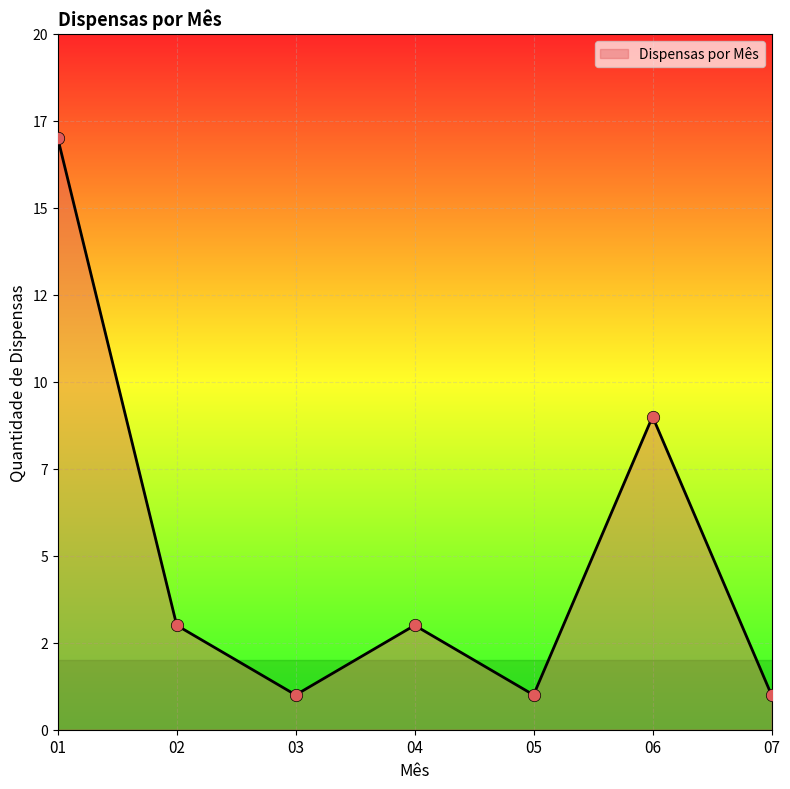

What is the change in value from 01 to 06?

-8